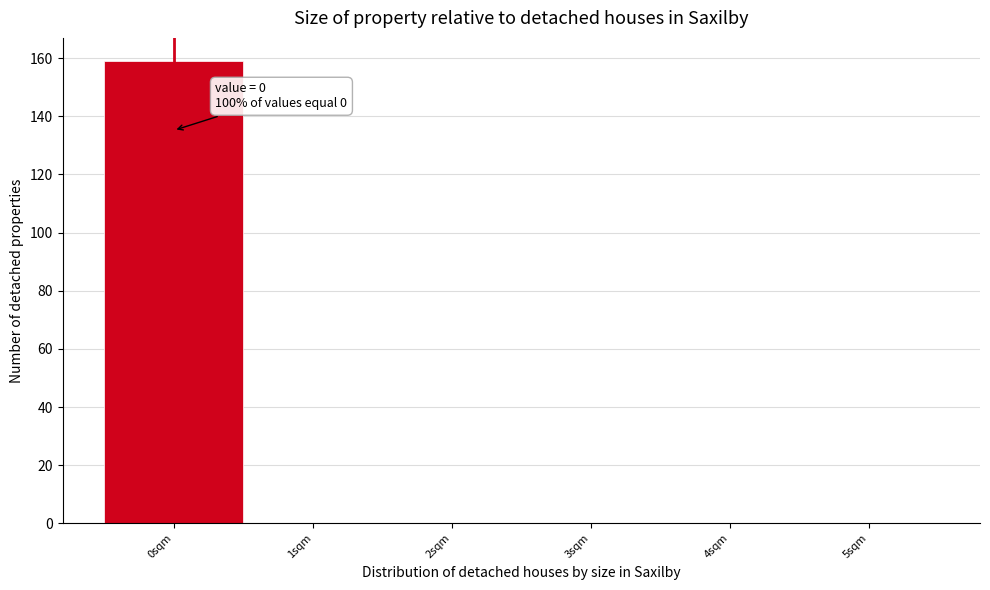

Over which range of the x-axis is the bar tallest?

-0.5 to 0.5